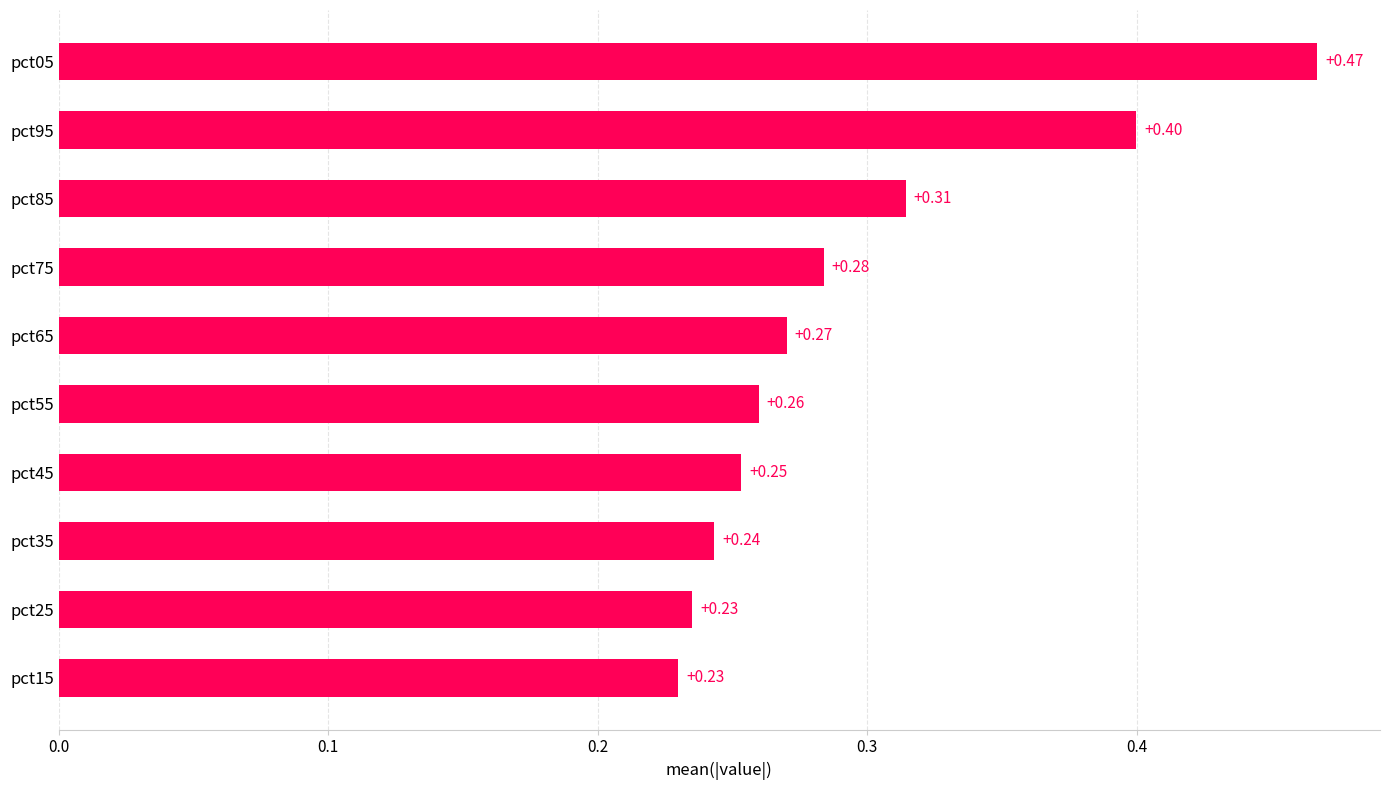

Which has a higher value, pct15 or pct35?

pct35